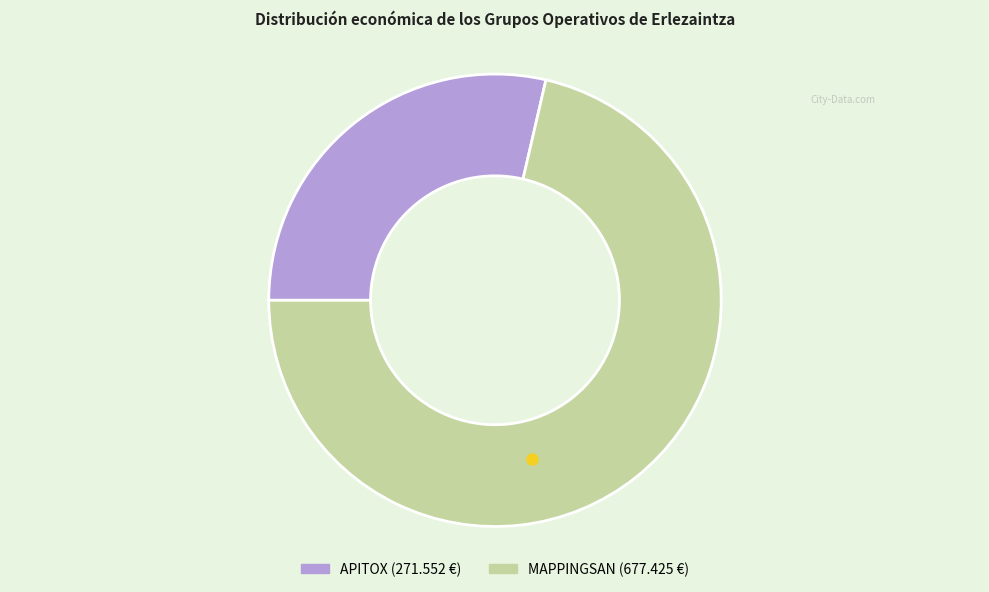

Is there any slice that represents more than half of the pie?

Yes